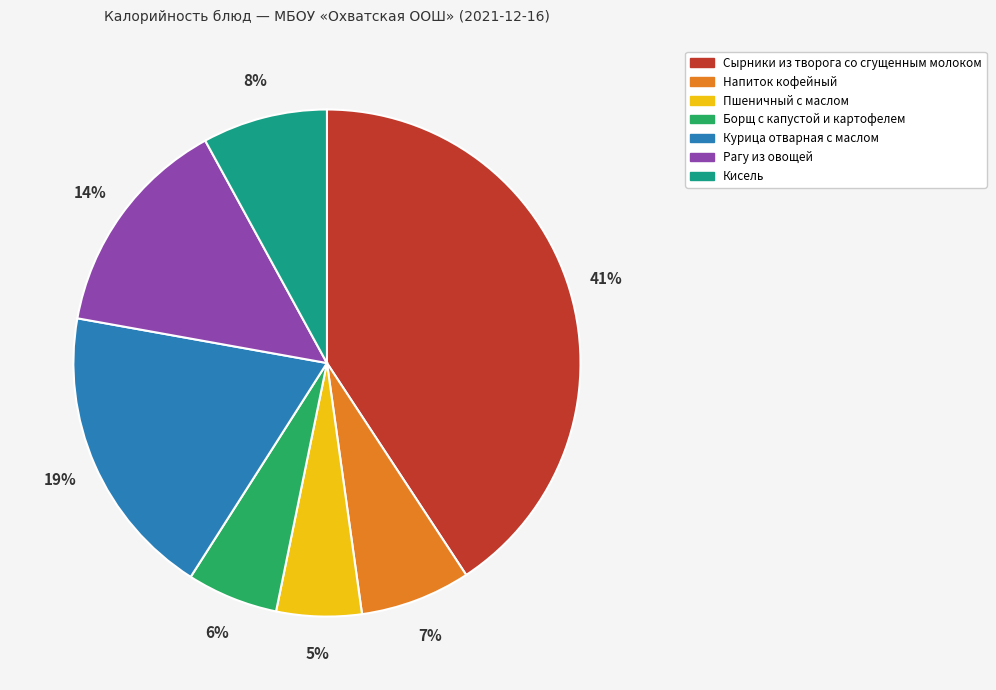

To the nearest percent, what portion does Борщ с капустой и картофелем represent?

6%